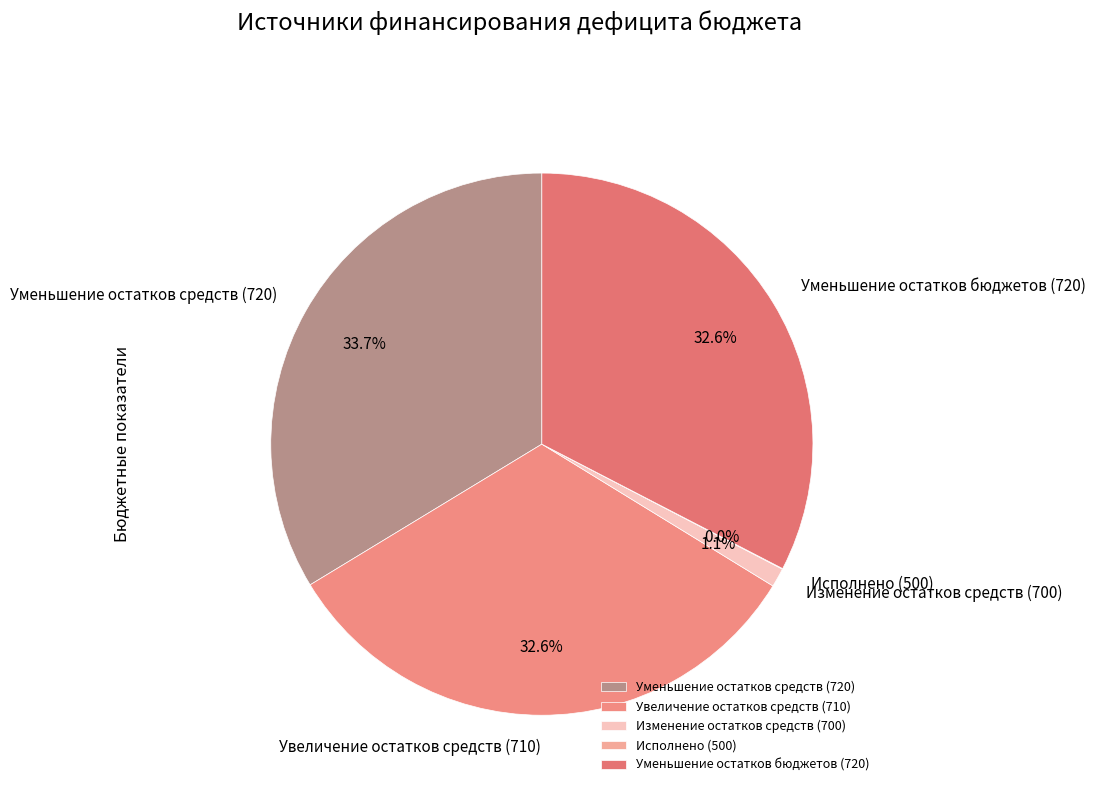

Does Изменение остатков средств (700) account for over 50% of the chart?

No